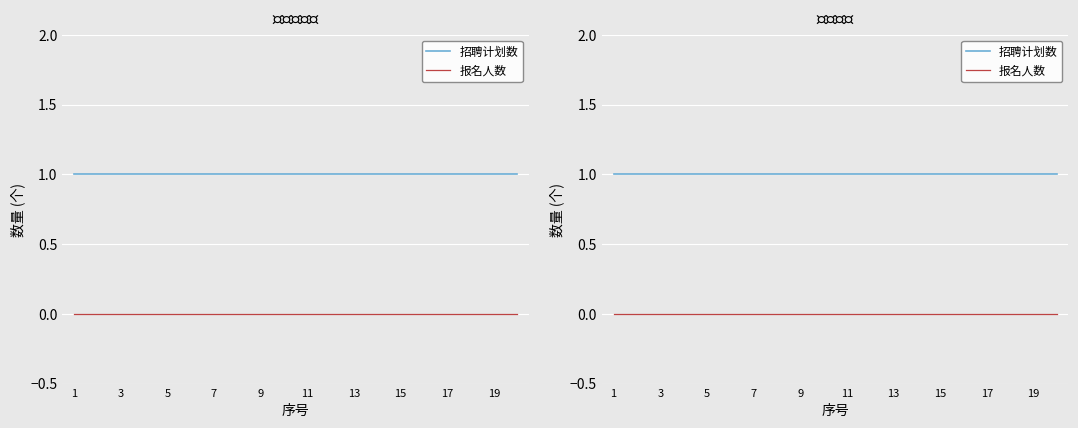

What is the total value across all series at 19?

1